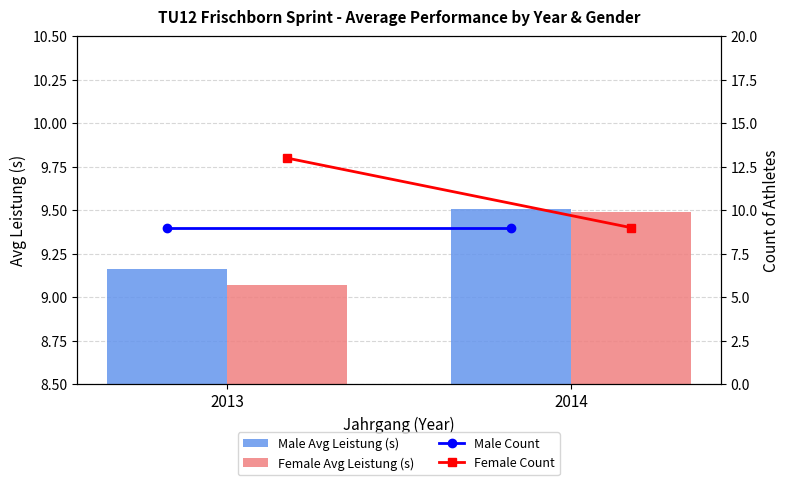

Rank the series by their maximum value, from highest to lowest.

Female Count, Male Avg Leistung (s), Female Avg Leistung (s), Male Count